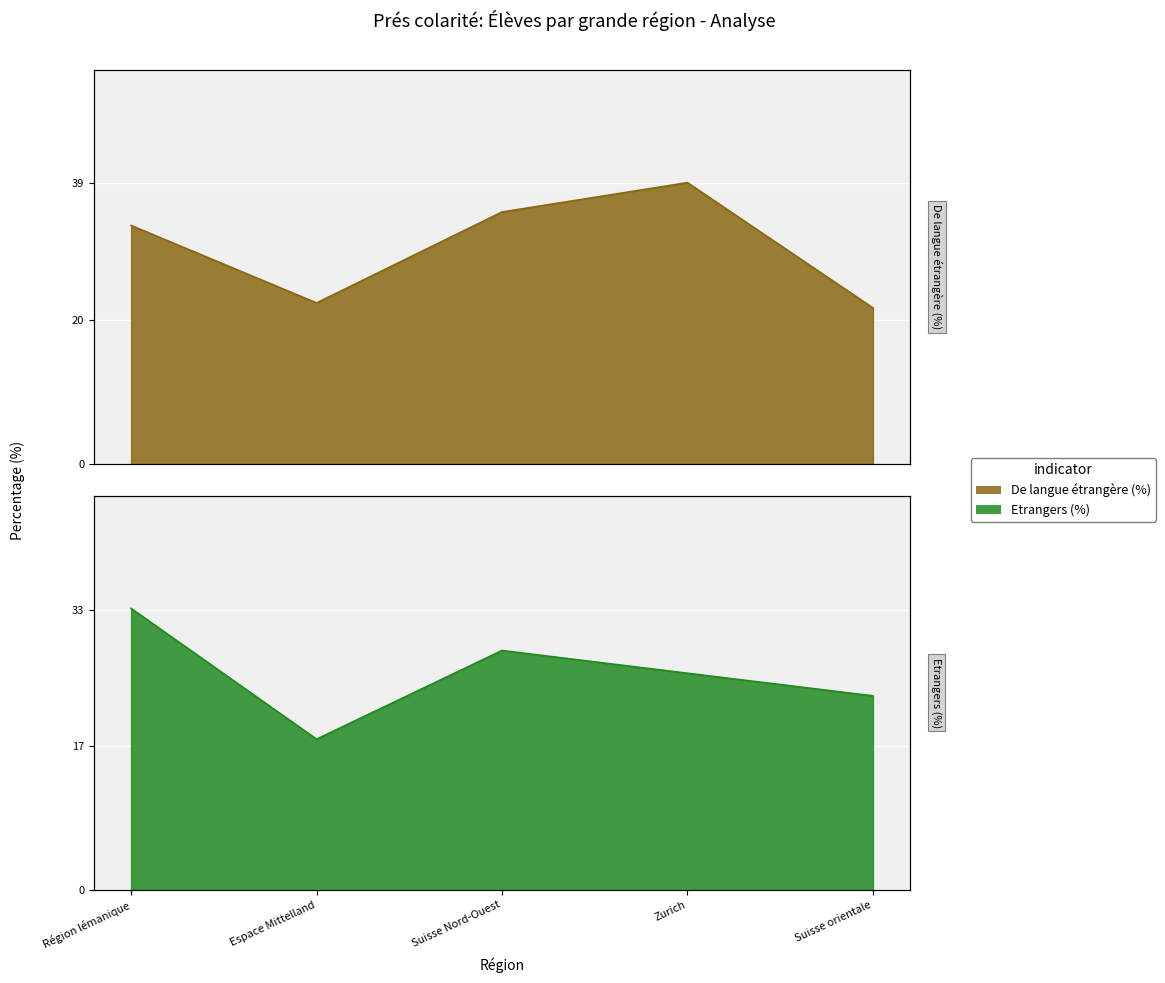

Which has a higher value, Espace Mittelland or Suisse orientale?

Espace Mittelland